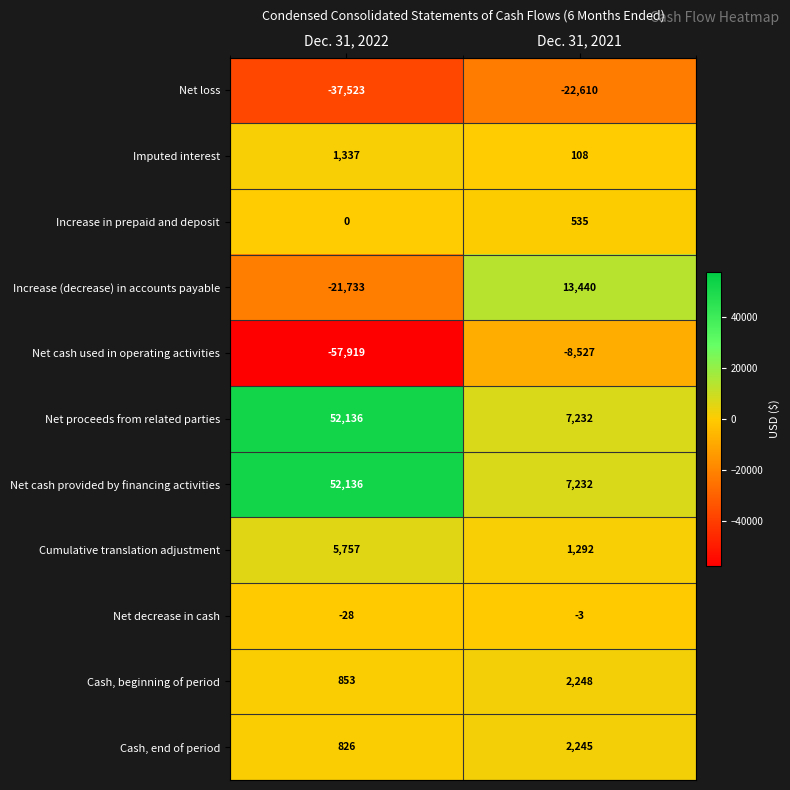

Reading left to right, list all the values displayed in this chart.

Net loss: Dec. 31, 2022=-37523	Dec. 31, 2021=-22610
Imputed interest: Dec. 31, 2022=1337	Dec. 31, 2021=108
Increase in prepaid and deposit: Dec. 31, 2022=0	Dec. 31, 2021=535
Increase (decrease) in accounts payable: Dec. 31, 2022=-21733	Dec. 31, 2021=13440
Net cash used in operating activities: Dec. 31, 2022=-57919	Dec. 31, 2021=-8527
Net proceeds from related parties: Dec. 31, 2022=52136	Dec. 31, 2021=7232
Net cash provided by financing activities: Dec. 31, 2022=52136	Dec. 31, 2021=7232
Cumulative translation adjustment: Dec. 31, 2022=5757	Dec. 31, 2021=1292
Net decrease in cash: Dec. 31, 2022=-28	Dec. 31, 2021=-3
Cash, beginning of period: Dec. 31, 2022=853	Dec. 31, 2021=2248
Cash, end of period: Dec. 31, 2022=826	Dec. 31, 2021=2245